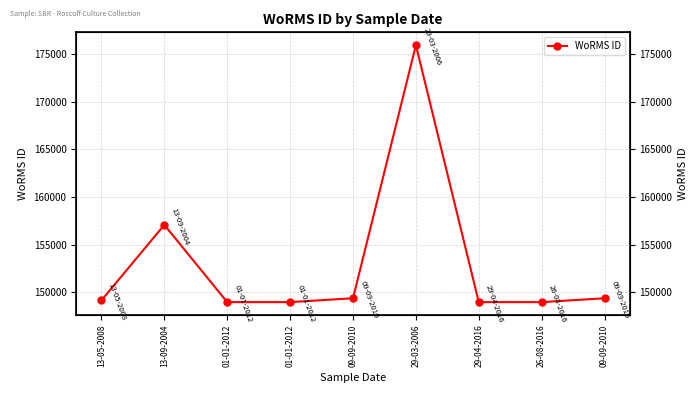

Reading left to right, what are all the values shown in this chart?

13-05-2008=149139	13-09-2004=157059	01-01-2012=148952	01-01-2012=148952	09-09-2010=149358	29-03-2006=175928	29-04-2016=148952	26-08-2016=148952	09-09-2010=149358